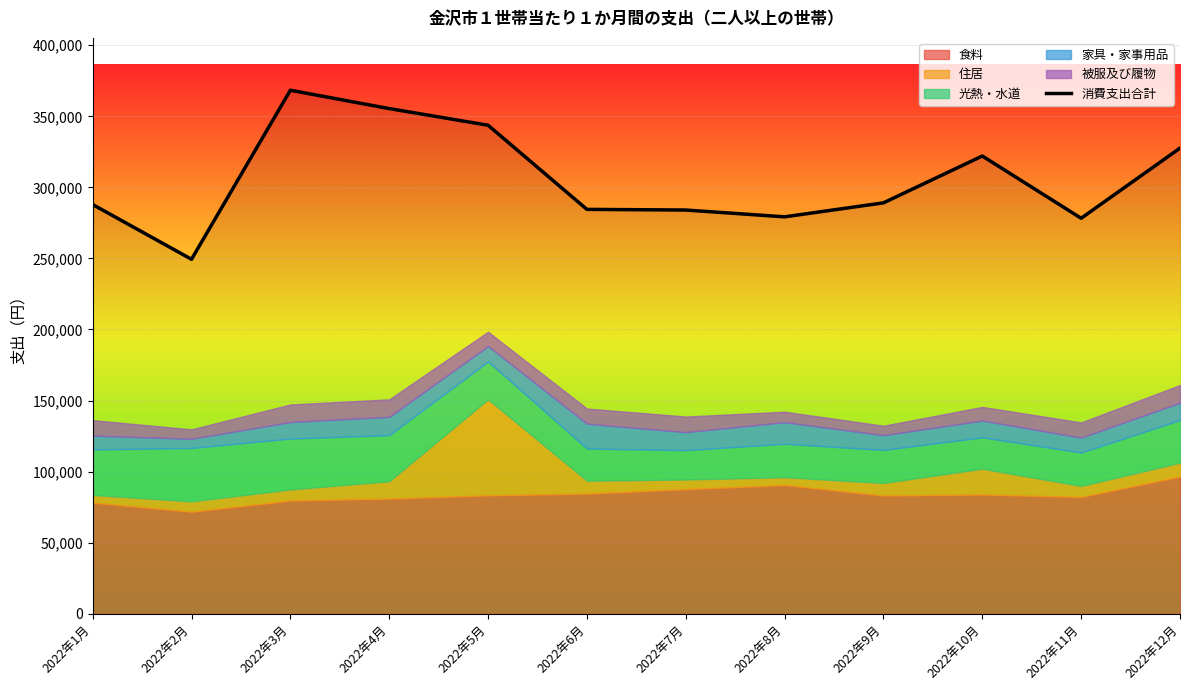

Rank the categories by value from lowest to highest.

2022年2月, 2022年11月, 2022年8月, 2022年7月, 2022年6月, 2022年1月, 2022年9月, 2022年10月, 2022年12月, 2022年5月, 2022年4月, 2022年3月